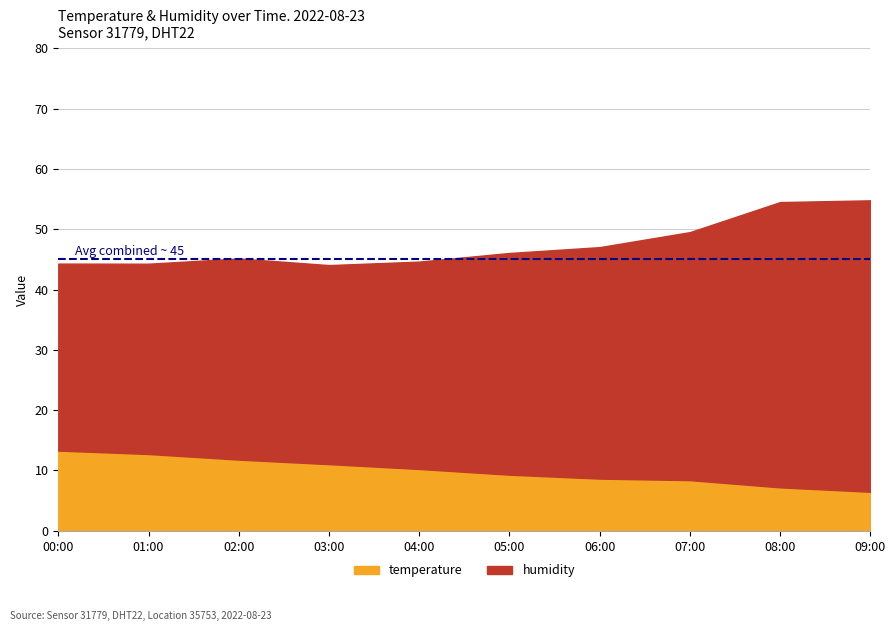

The value of temperature at 00:00 is 13.3. True or false?

True